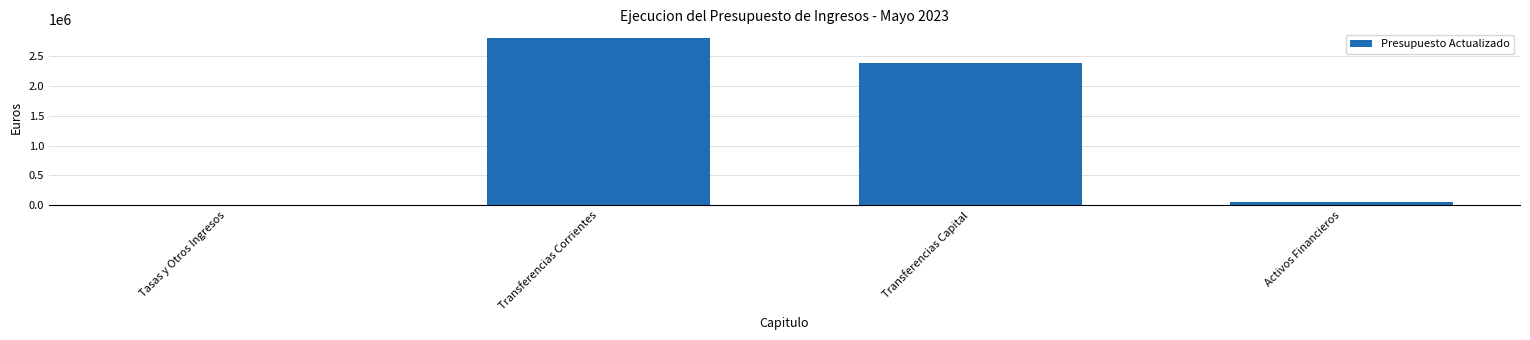

What is the sum of all values?

5247000